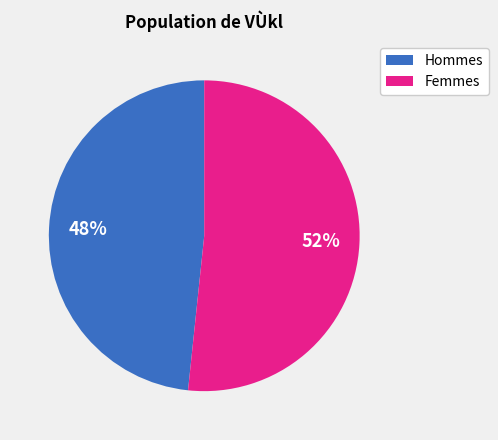

To the nearest percent, what portion does Hommes represent?

48%